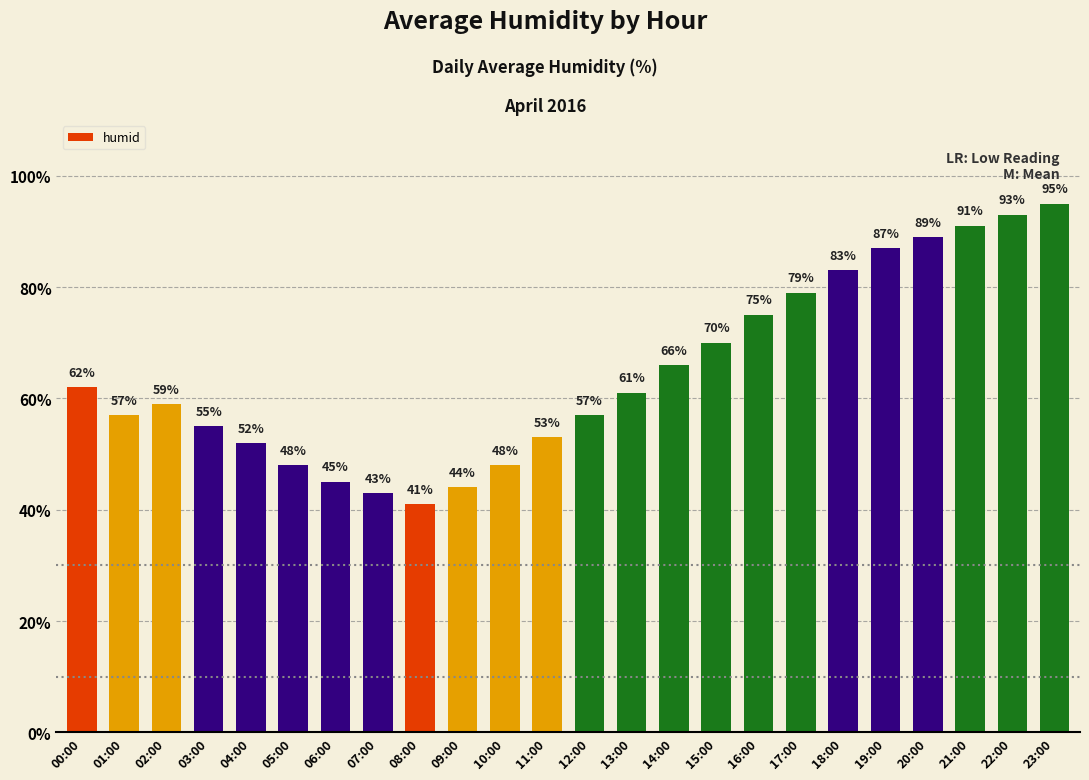

Reading right to left, what are all the values shown in this chart?

23:00=95	22:00=93	21:00=91	20:00=89	19:00=87	18:00=83	17:00=79	16:00=75	15:00=70	14:00=66	13:00=61	12:00=57	11:00=53	10:00=48	09:00=44	08:00=41	07:00=43	06:00=45	05:00=48	04:00=52	03:00=55	02:00=59	01:00=57	00:00=62